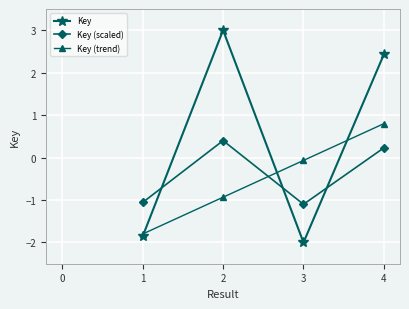

What is the lowest value of the Key (trend) series?

-1.8